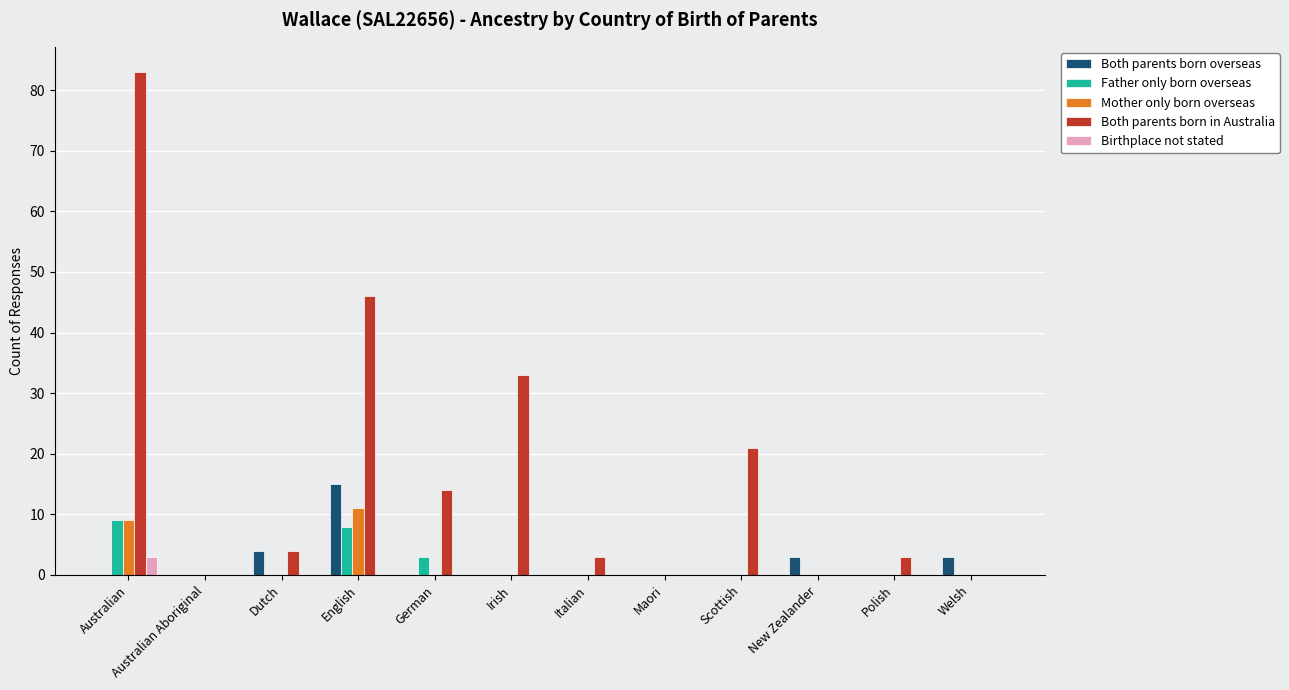

What is the maximum value for Both parents born in Australia?

83